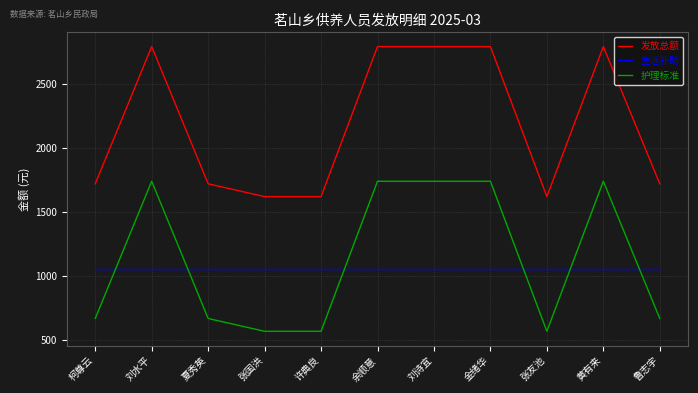

What are all the series names shown in the legend?

发放总额, 生活补助, 护理标准